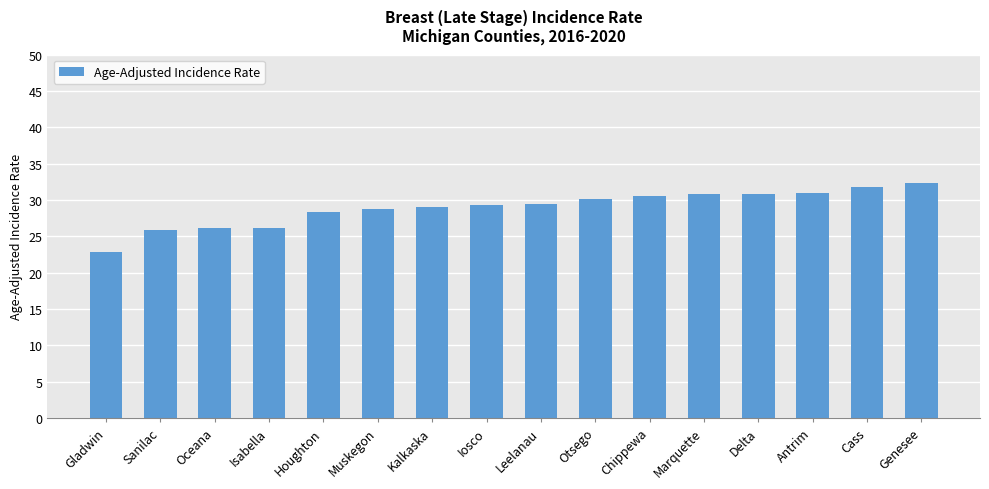

Does the chart contain any negative values?

No